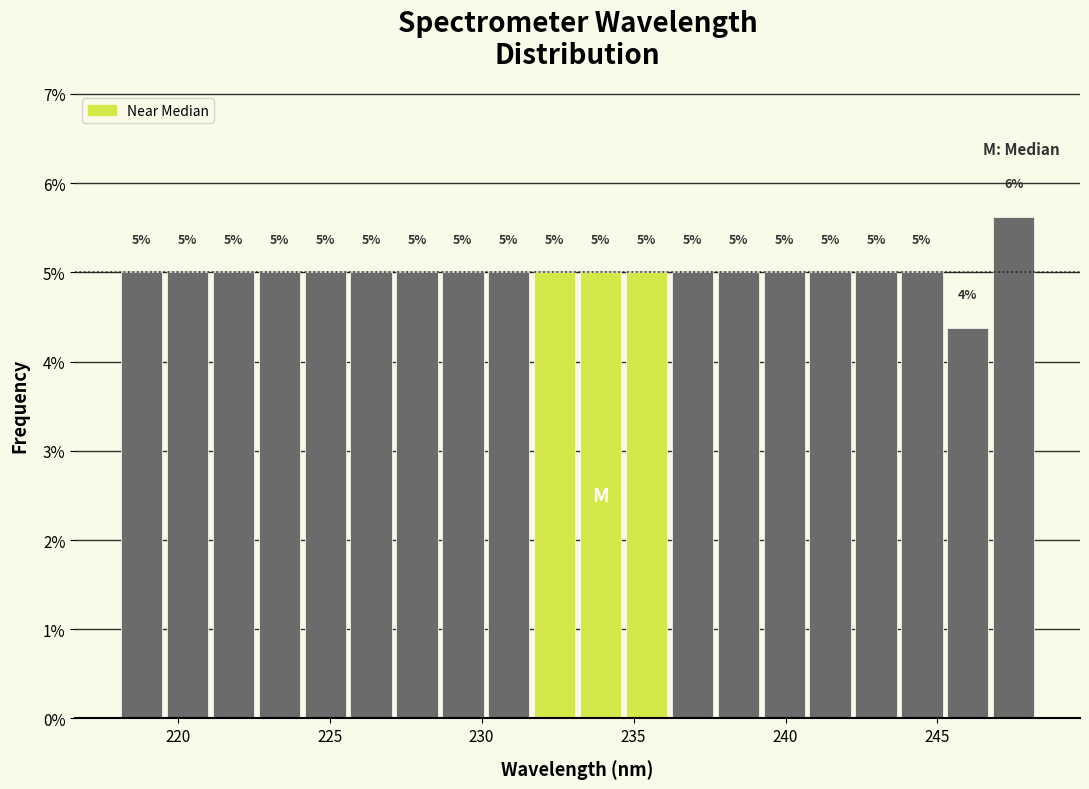

Read against the x-axis, roughly where is the centre of the tallest bar?

247.5